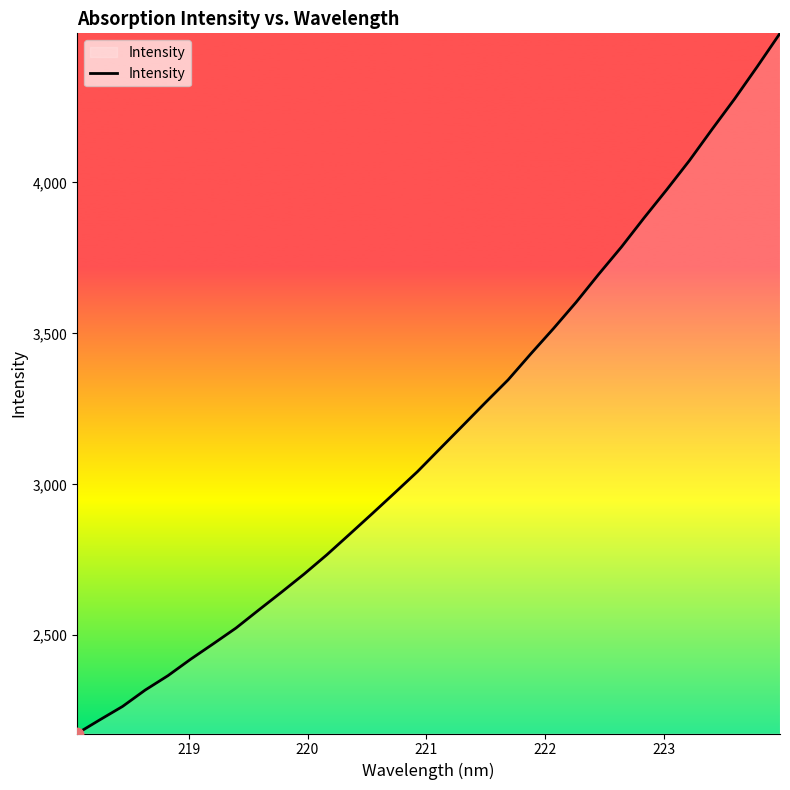

What is the difference between the maximum and minimum values?

2319.3